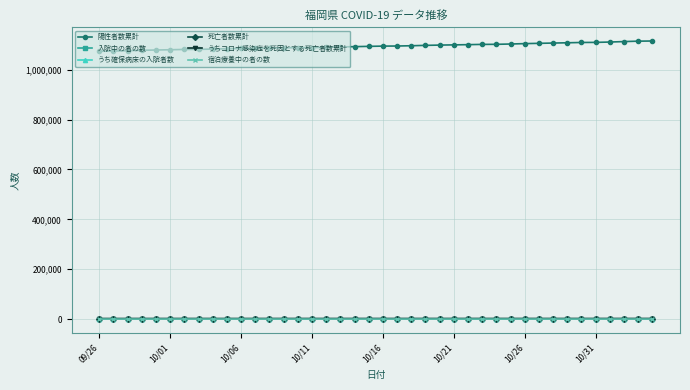

What is the sum of all うちコロナ感染症を死因とする死亡者数累計 values?

66925